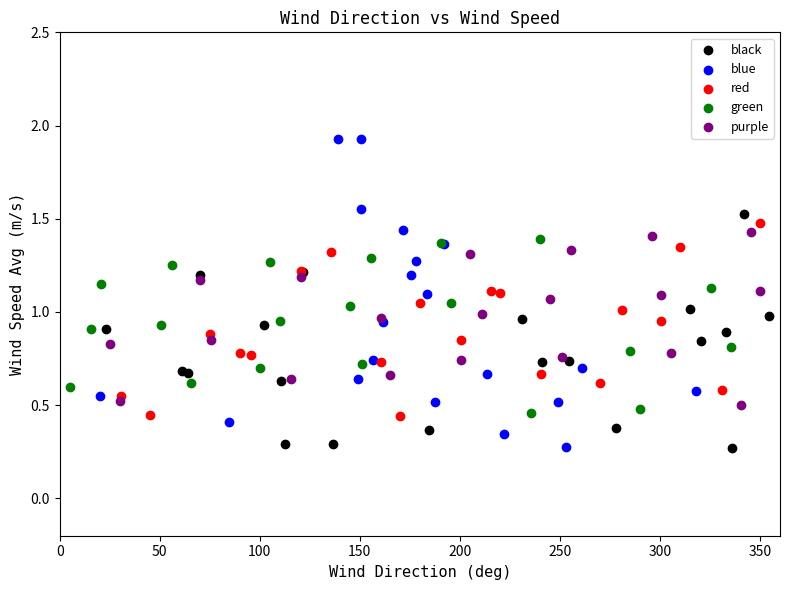

Which series reaches the maximum Y coordinate?

blue